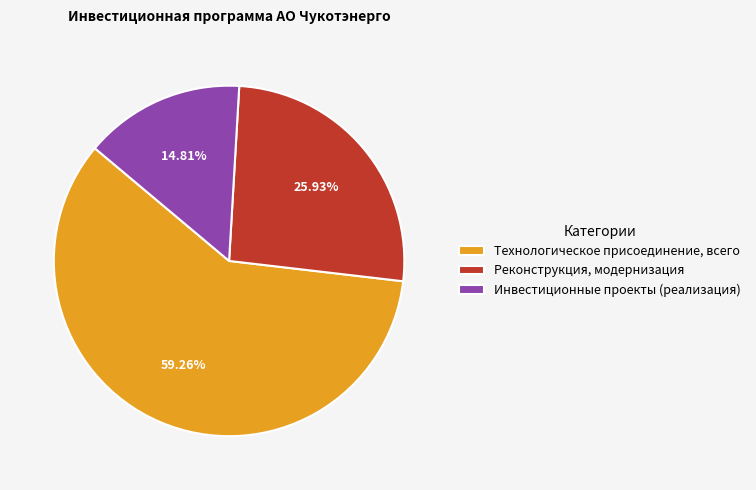

Do Технологическое присоединение, всего and Реконструкция, модернизация together represent more than half of the pie?

Yes